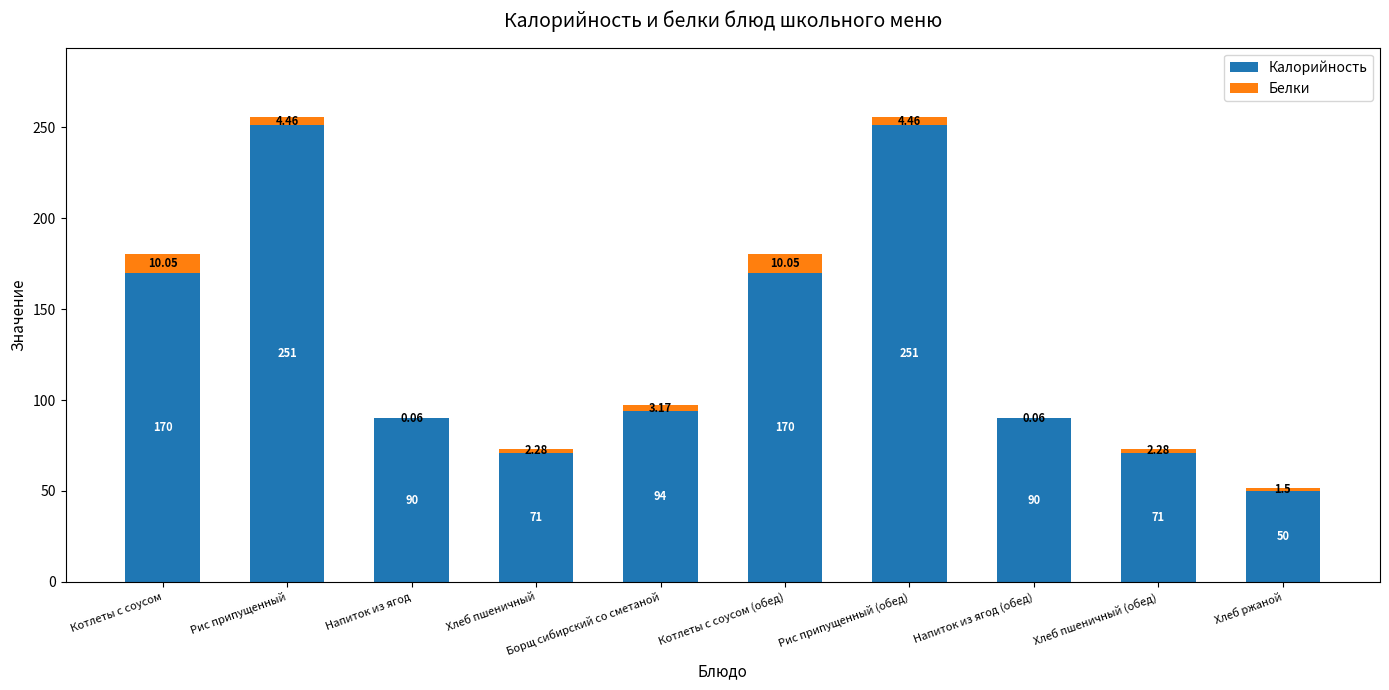

At which label does Калорийность first exceed 94?

Котлеты с соусом